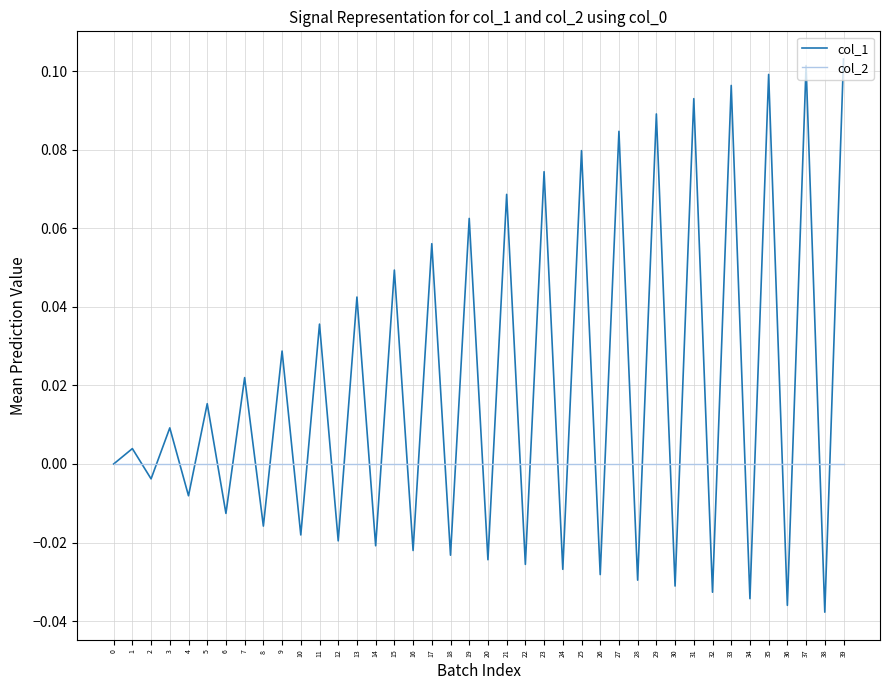

Which series has the largest total across all categories?

col_1